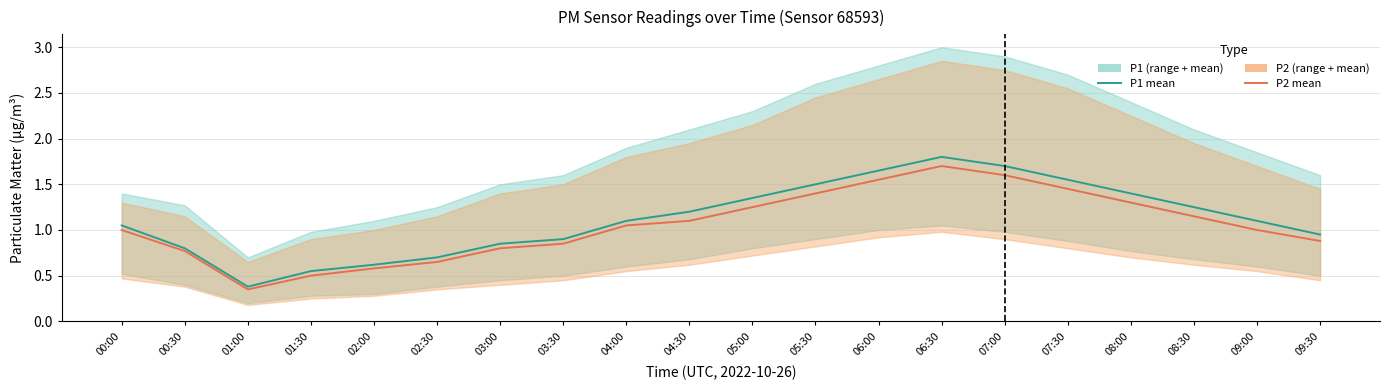

Which category has the lowest value in the P1 series?

01:00